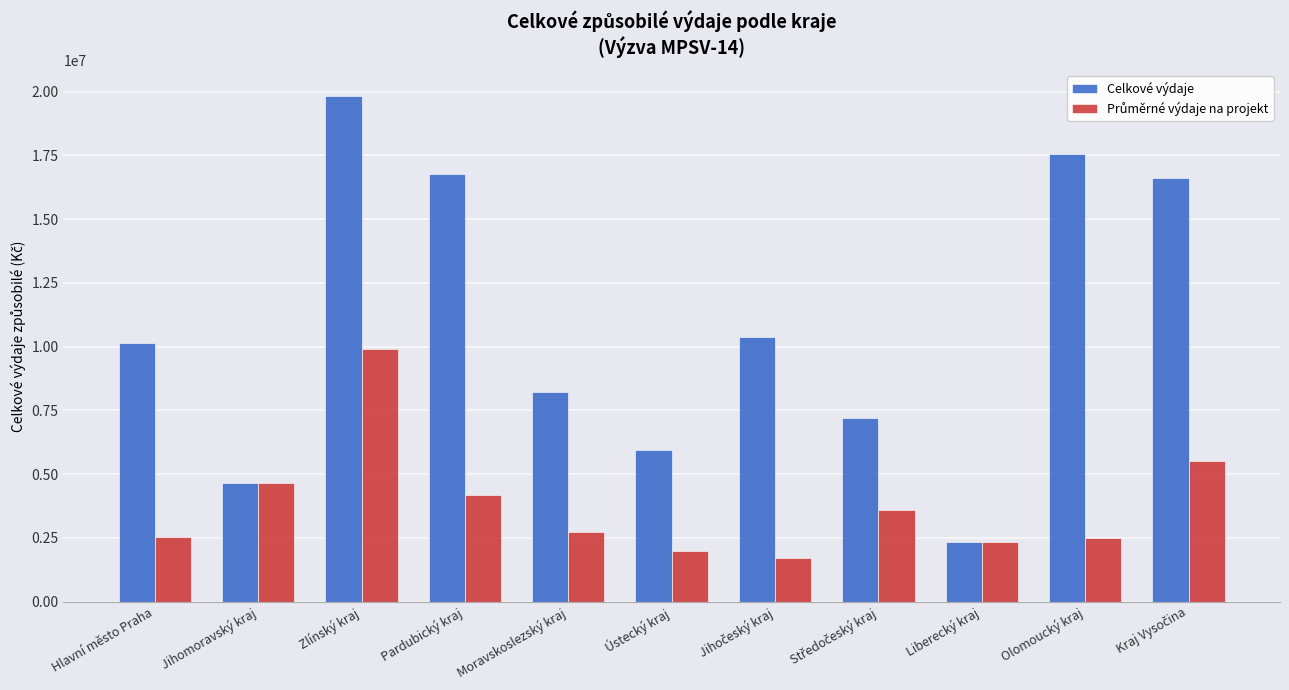

Which series has the largest total across all categories?

Celkové výdaje